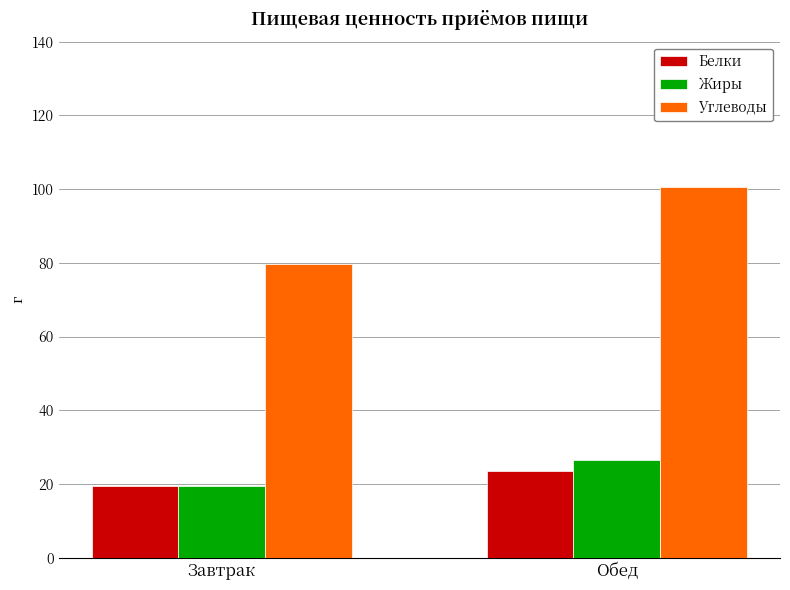

Where is Белки nearest to the value 21?

Завтрак